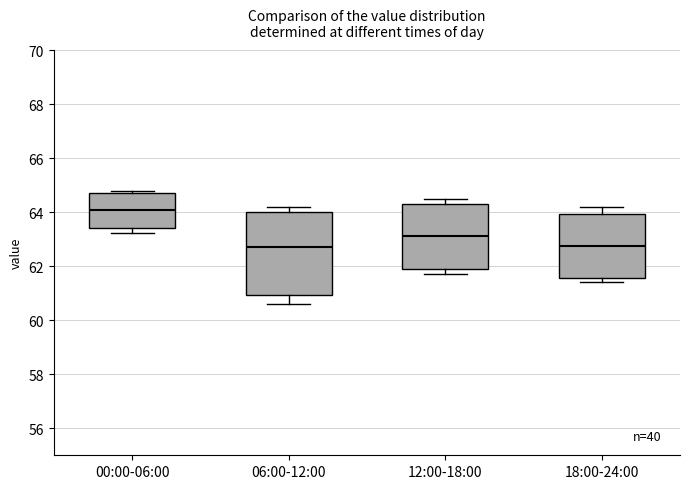

Which box is the tallest, from its lower edge to its upper edge?

06:00-12:00